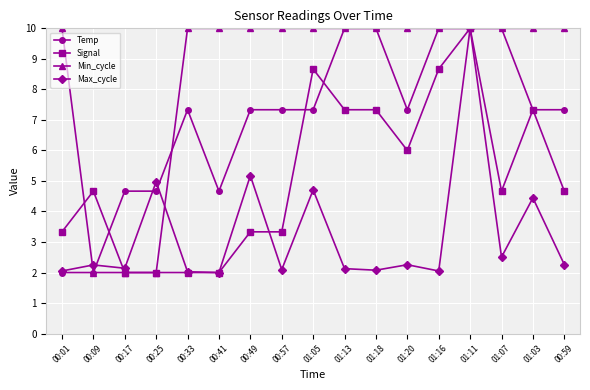

Is it true that Signal equals 4.7 at 00:09?

True